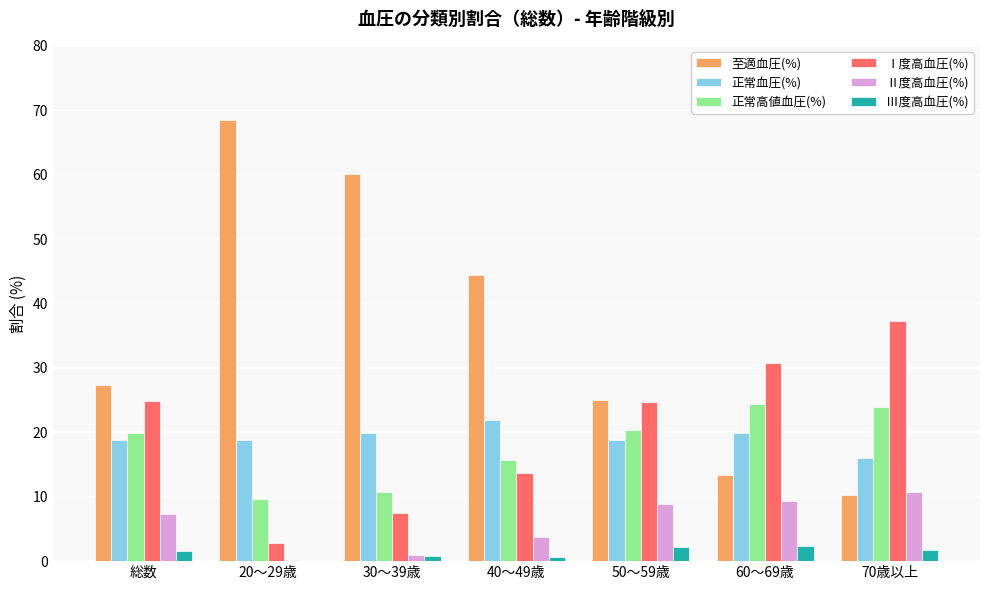

The 正常高値血圧(%) series shows 20.4 at 50～59歳. True or false?

True